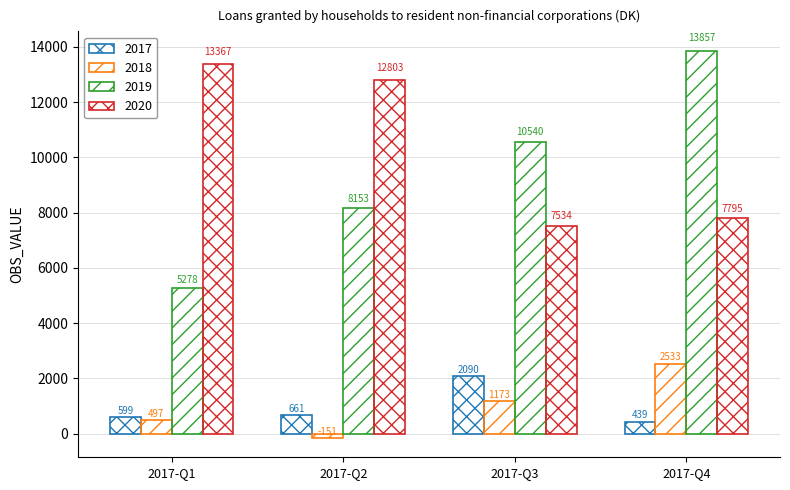

Are the bars grouped side by side (vs. stacked)?

Yes